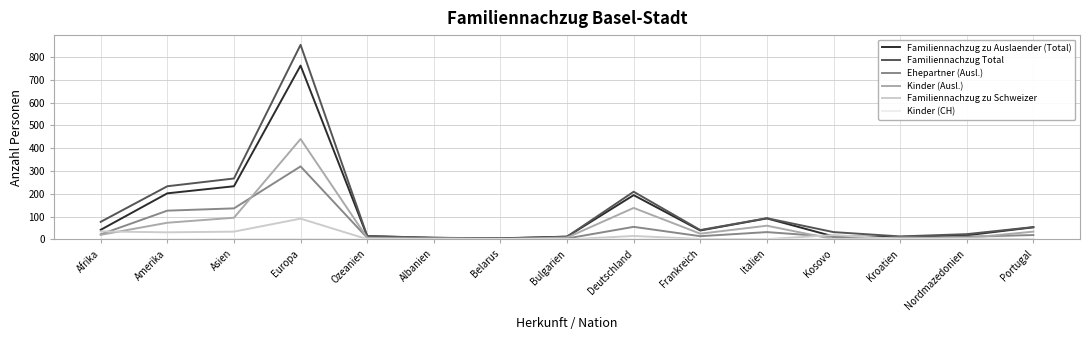

Is it true that Familiennachzug Total equals 32 at Kosovo?

True